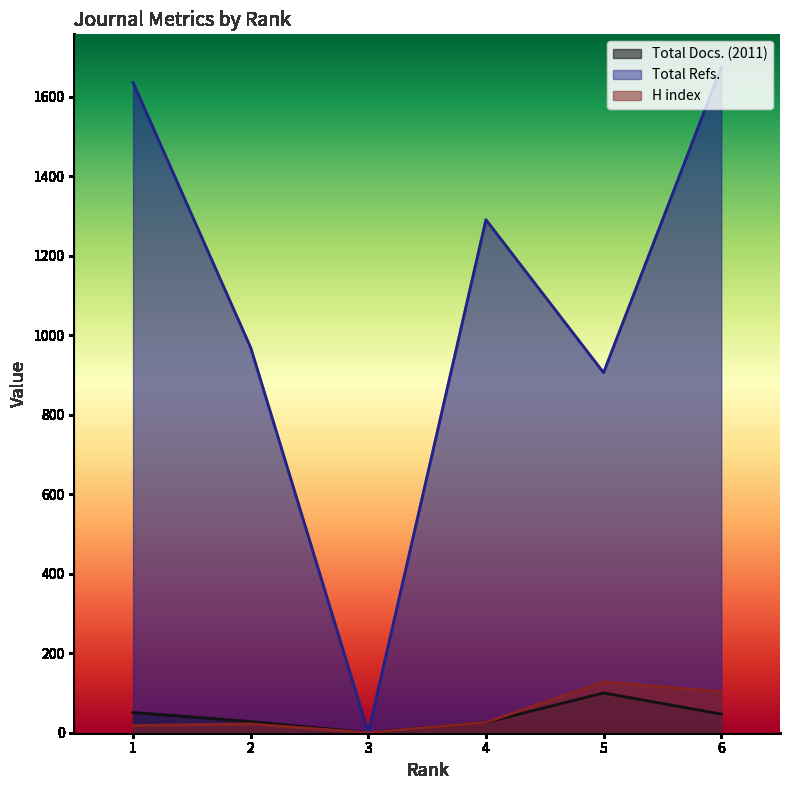

At which label does Total Docs. (2011) reach its minimum?

3